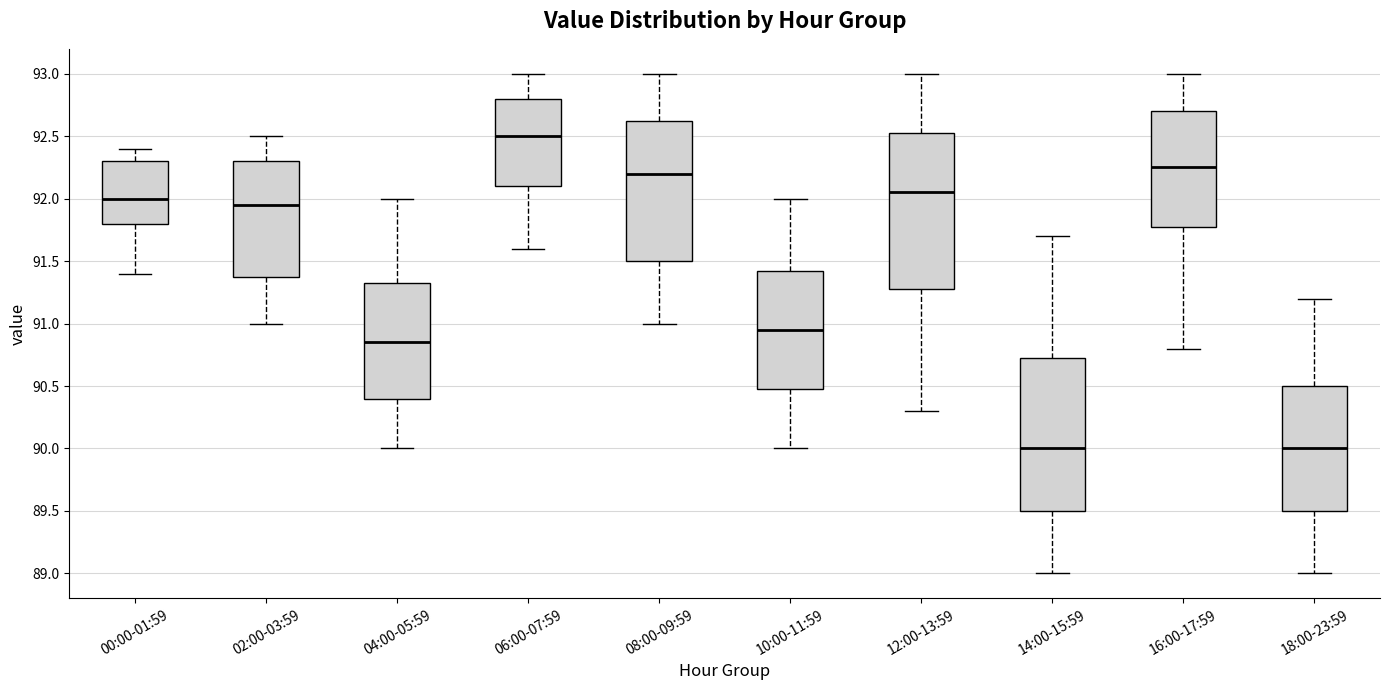

Reading left to right, read every box against the y-axis: the position of its median line, the range the box covers, and the ends of its whiskers. The values are not printed on the chart, so give them approximately, as read against the axis.

00:00-01:59: median 92.00, box 91.80 to 92.30, whiskers 91.40 to 92.40
02:00-03:59: median 91.95, box 91.40 to 92.30, whiskers 91.00 to 92.50
04:00-05:59: median 90.85, box 90.40 to 91.35, whiskers 90.00 to 92.00
06:00-07:59: median 92.50, box 92.10 to 92.80, whiskers 91.60 to 93.00
08:00-09:59: median 92.20, box 91.50 to 92.65, whiskers 91.00 to 93.00
10:00-11:59: median 90.95, box 90.50 to 91.45, whiskers 90.00 to 92.00
12:00-13:59: median 92.05, box 91.30 to 92.55, whiskers 90.30 to 93.00
14:00-15:59: median 90.00, box 89.50 to 90.75, whiskers 89.00 to 91.70
16:00-17:59: median 92.25, box 91.80 to 92.70, whiskers 90.80 to 93.00
18:00-23:59: median 90.00, box 89.50 to 90.50, whiskers 89.00 to 91.20